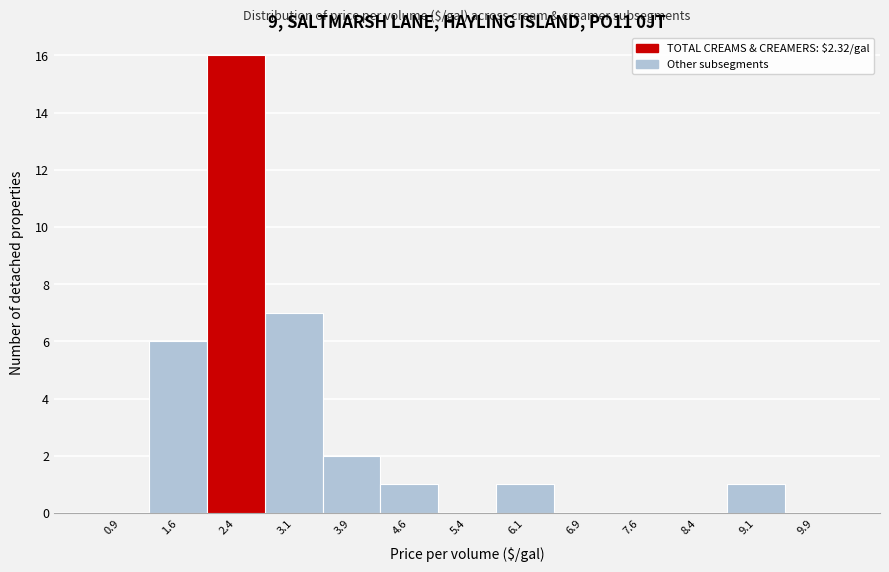

Reading left to right, list every bar in this chart as the range it spans on the x-axis followed by its height. Neither the bar edges nor the heights are printed on the chart, so give them approximately, as read against the axes.

0.50 to 1.25: 0
1.25 to 2.00: 6
2.00 to 2.75: 16
2.75 to 3.50: 7
3.50 to 4.25: 2
4.25 to 5.00: 1
5.00 to 5.75: 0
5.75 to 6.50: 1
6.50 to 7.25: 0
7.25 to 8.00: 0
8.00 to 8.75: 0
8.75 to 9.50: 1
9.50 to 10.25: 0